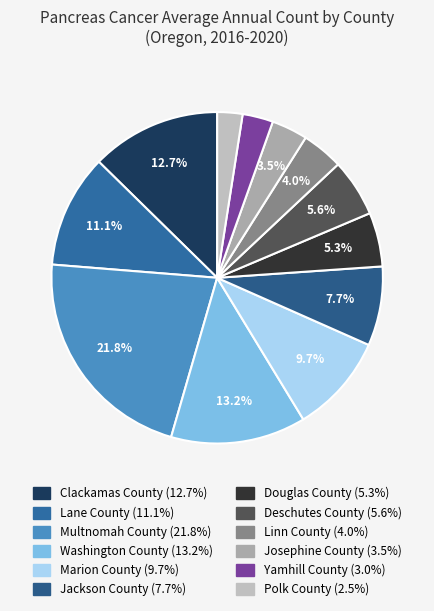

Is Linn County the majority of the pie?

No